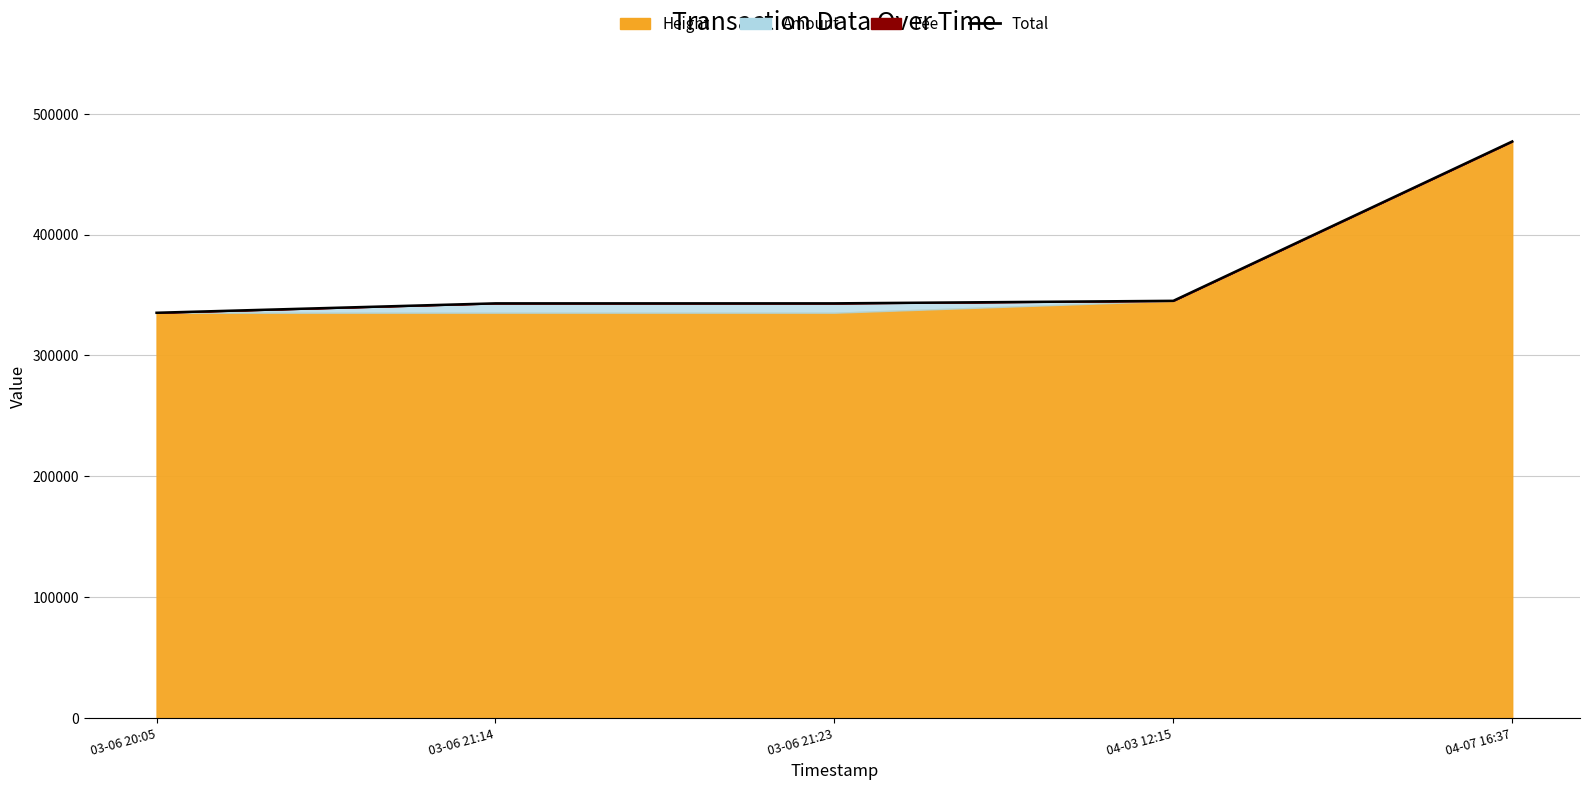

At which category does the chart reach its minimum across all series?

03-06 20:05